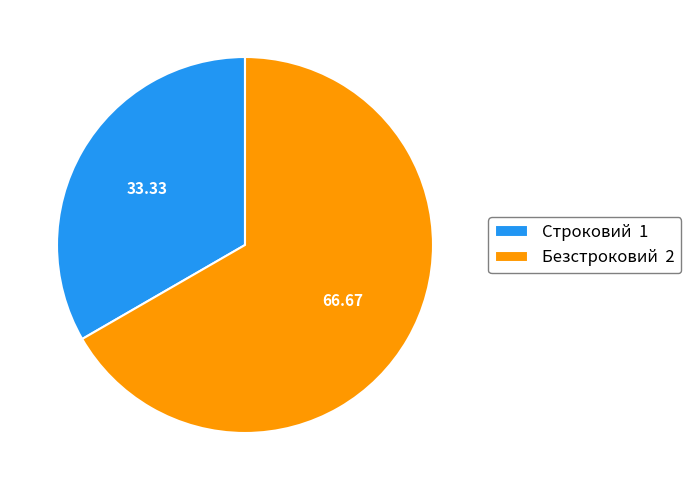

Is it true that Строковий is 40% of the pie?

False